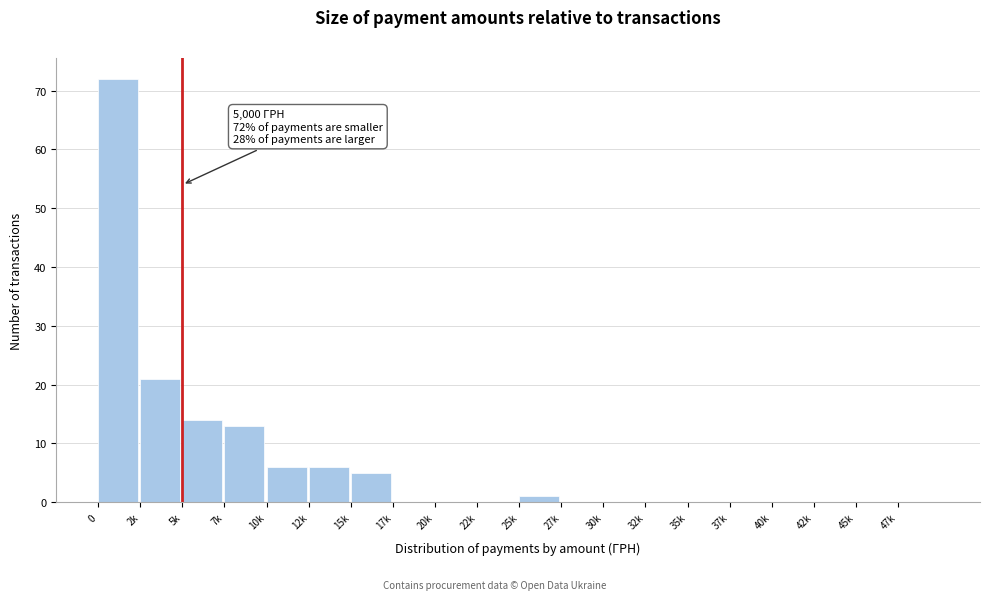

Reading right to left, what are all the values shown in this chart?

47k=0	45k=0	42k=0	40k=0	37k=0	35k=0	32k=0	30k=0	27k=0	25k=1	22k=0	20k=0	17k=0	15k=5	12k=6	10k=6	7k=13	5k=14	2k=21	0=72